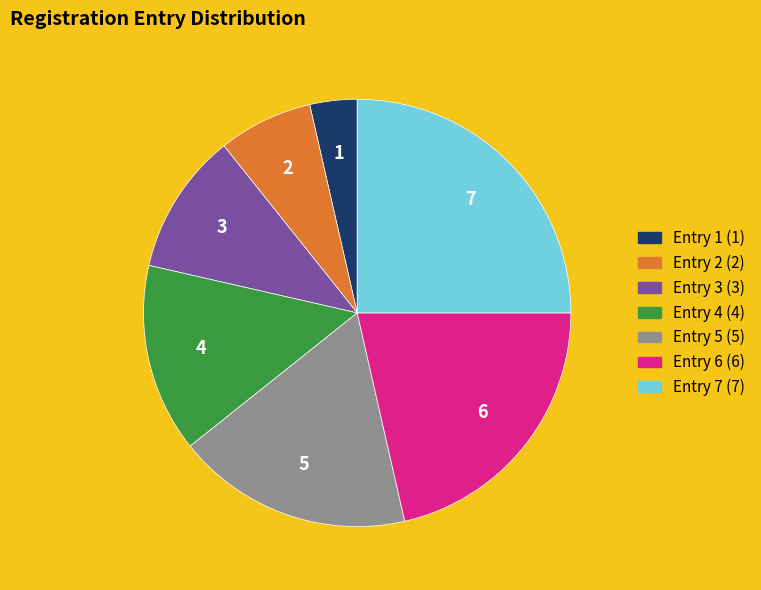

Is there a majority slice in this chart?

No